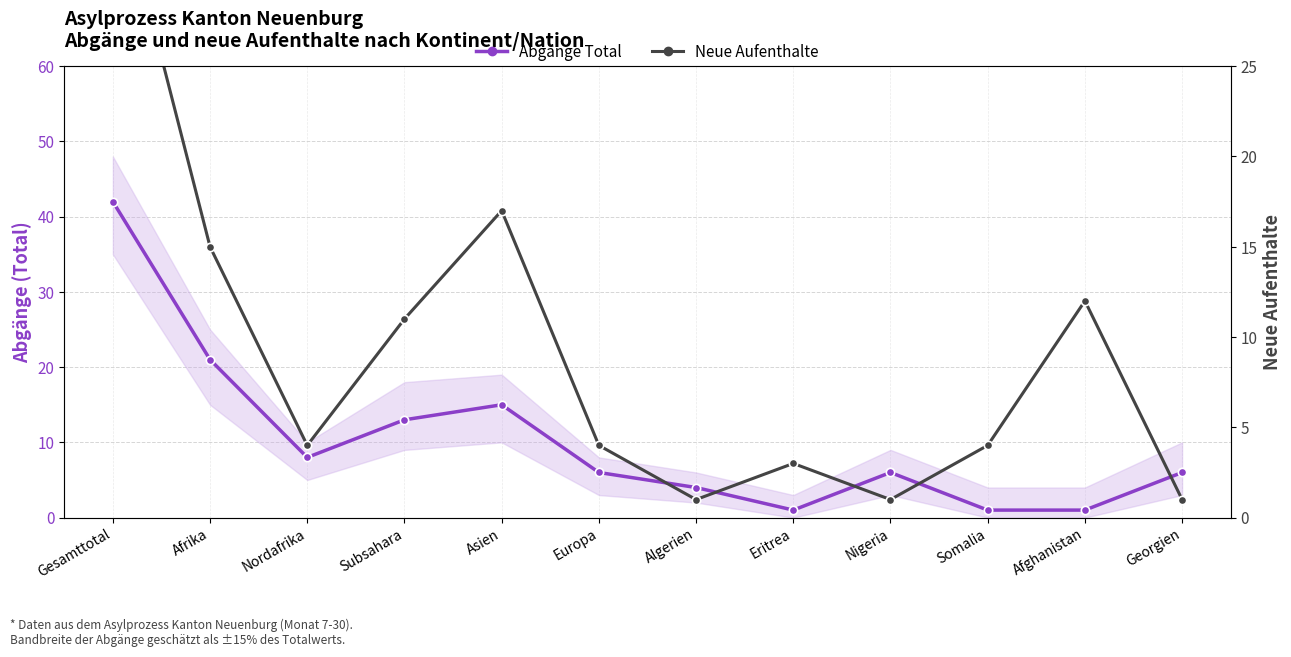

At which category is the sum across all series the highest?

Gesamttotal